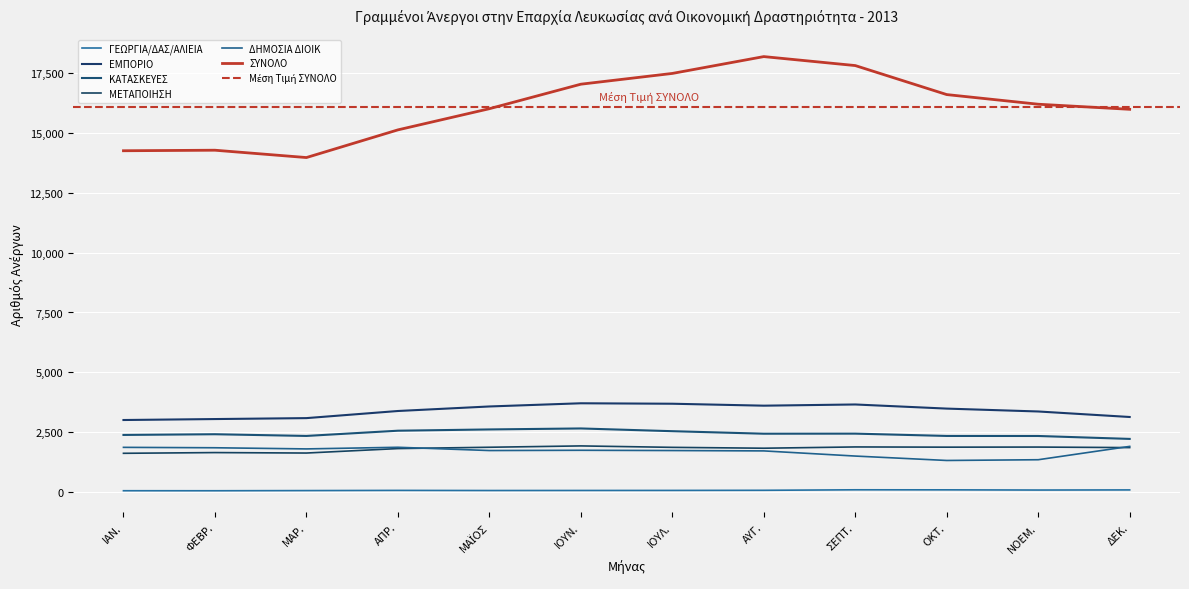

Which has a higher value, ΦΕΒΡ. or ΜΑΪΟΣ?

ΜΑΪΟΣ